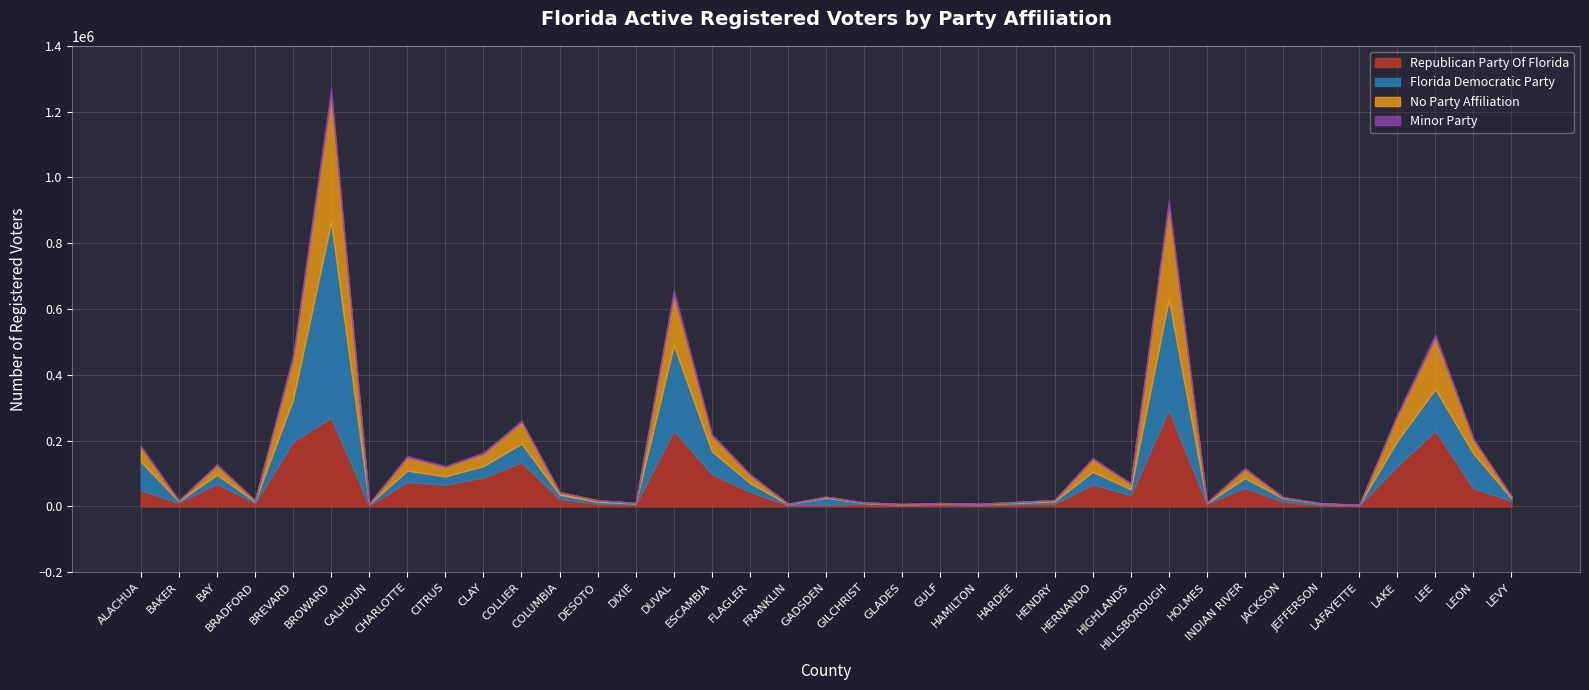

Where is the first local minimum for Minor Party?

BAKER